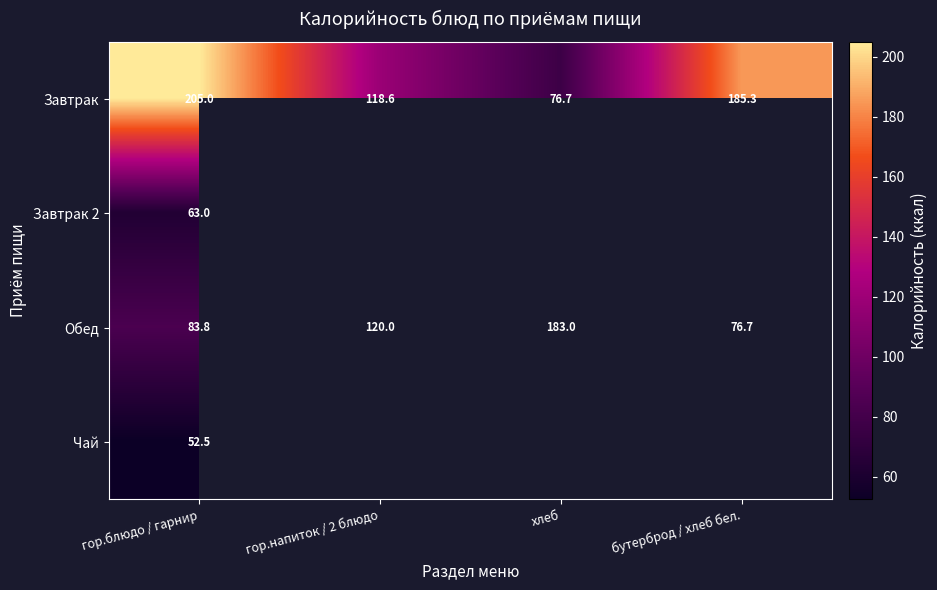

List the labels in order of Завтрак value, largest first.

гор.блюдо / гарнир, бутерброд / хлеб бел., гор.напиток / 2 блюдо, хлеб